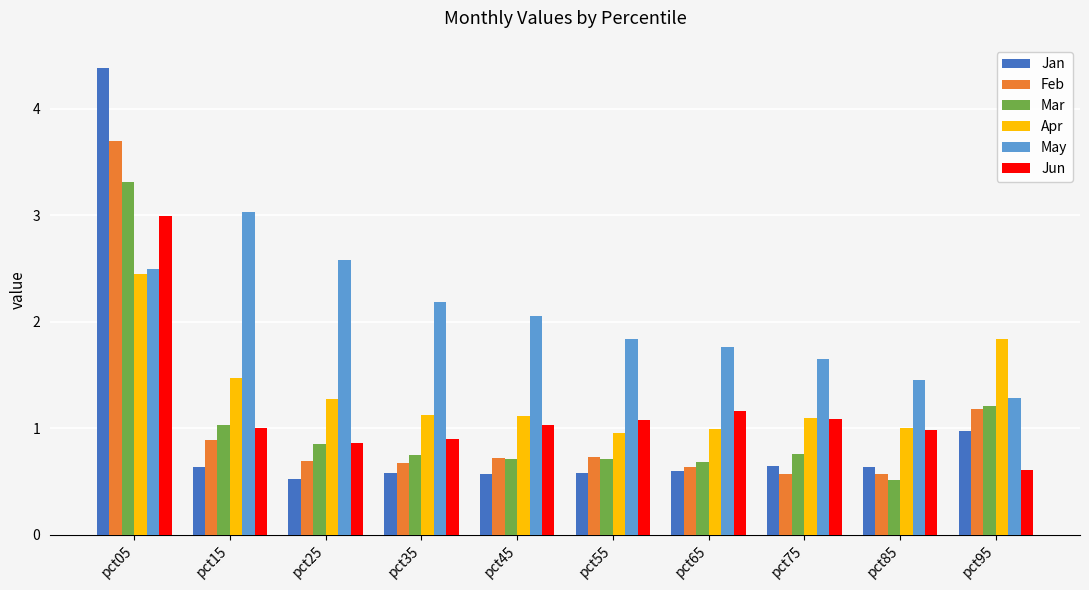

What is the greatest value displayed?

4.4